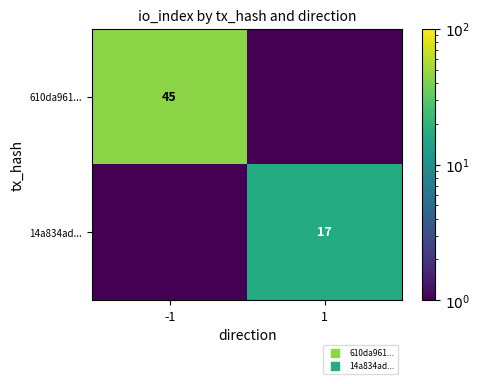

Which series has the widest spread of values?

610da961...